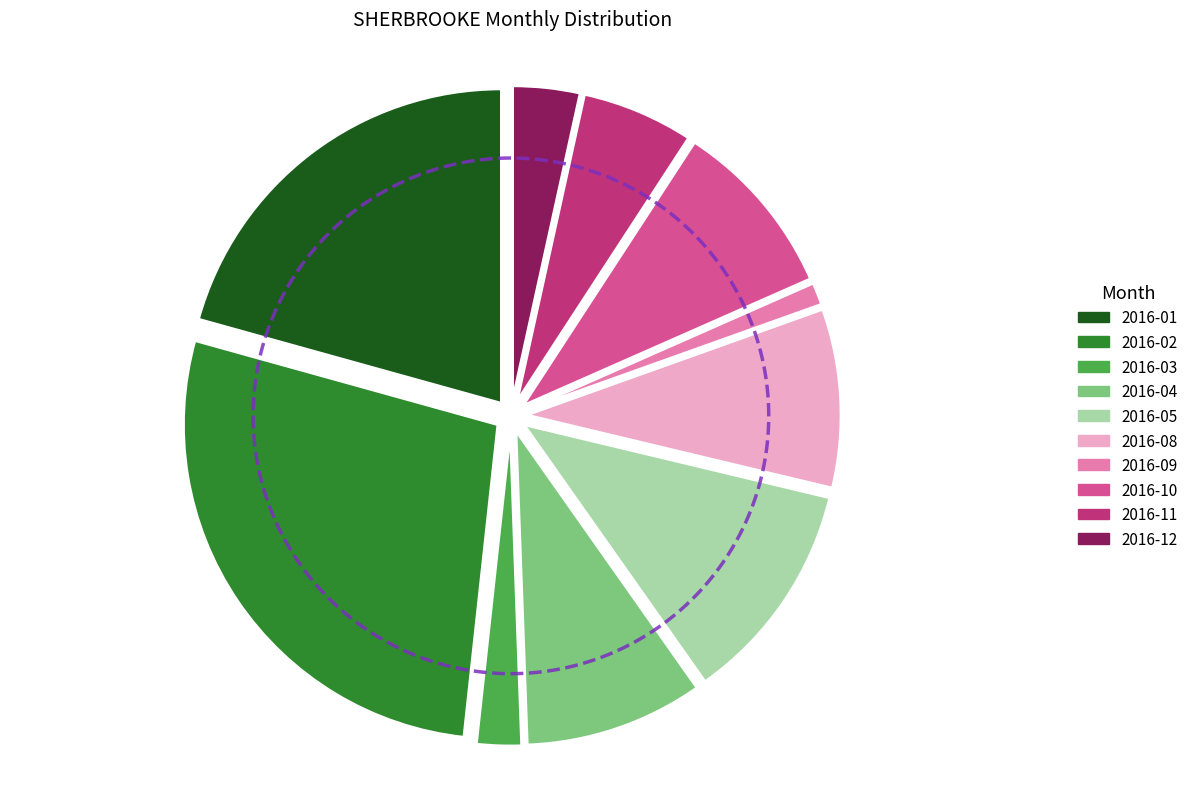

Which has a higher value, 2016-10 or 2016-08?

2016-10